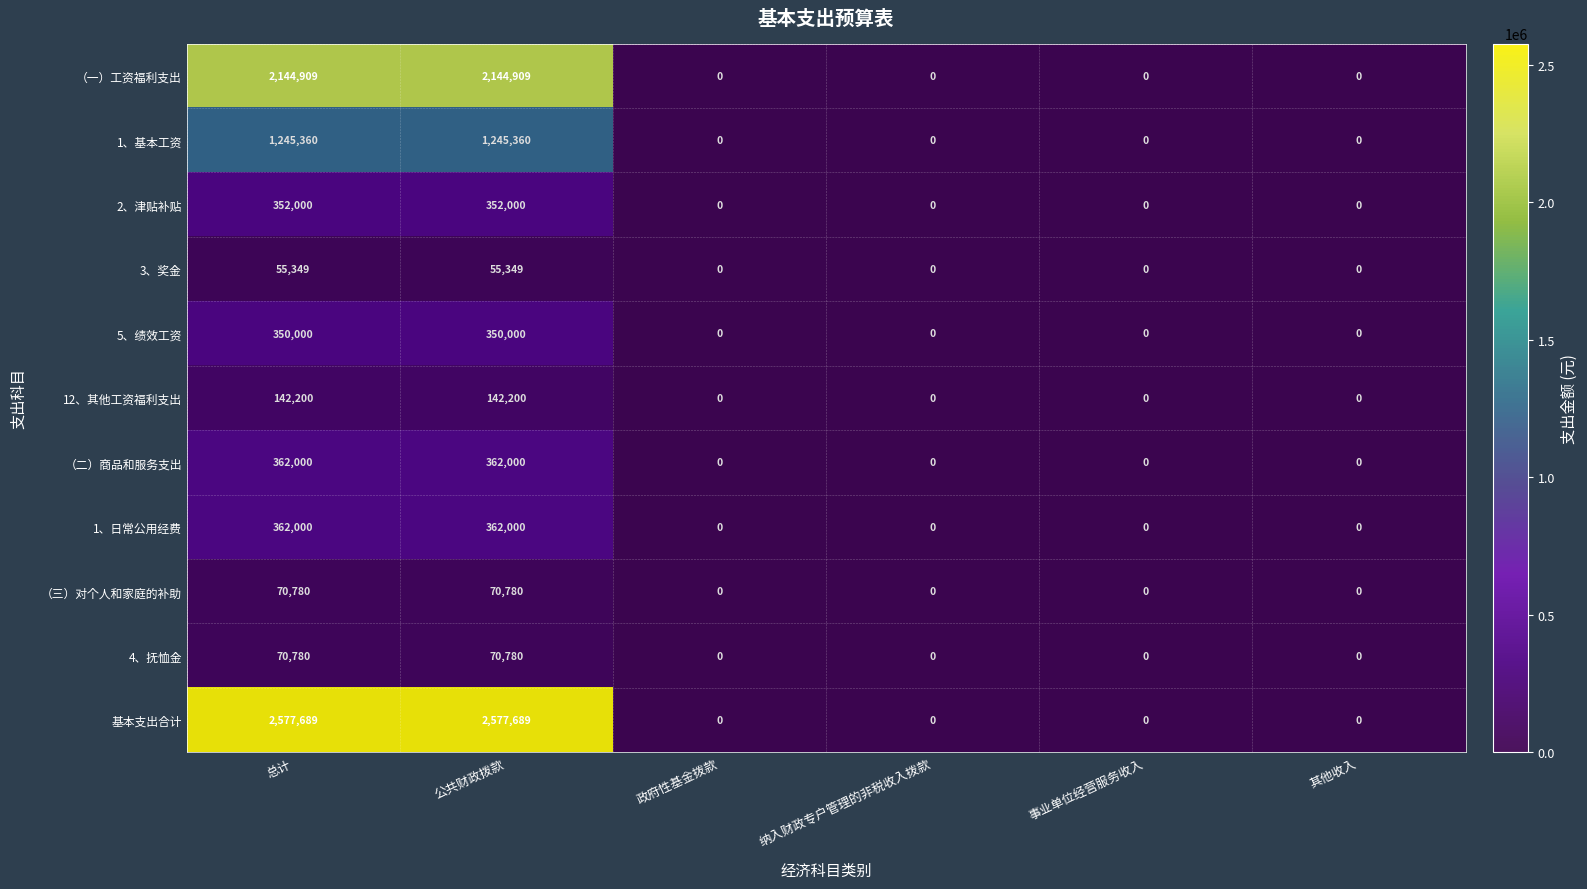

What is the difference between the maximum and minimum values in the 12、其他工资福利支出 series?

142200